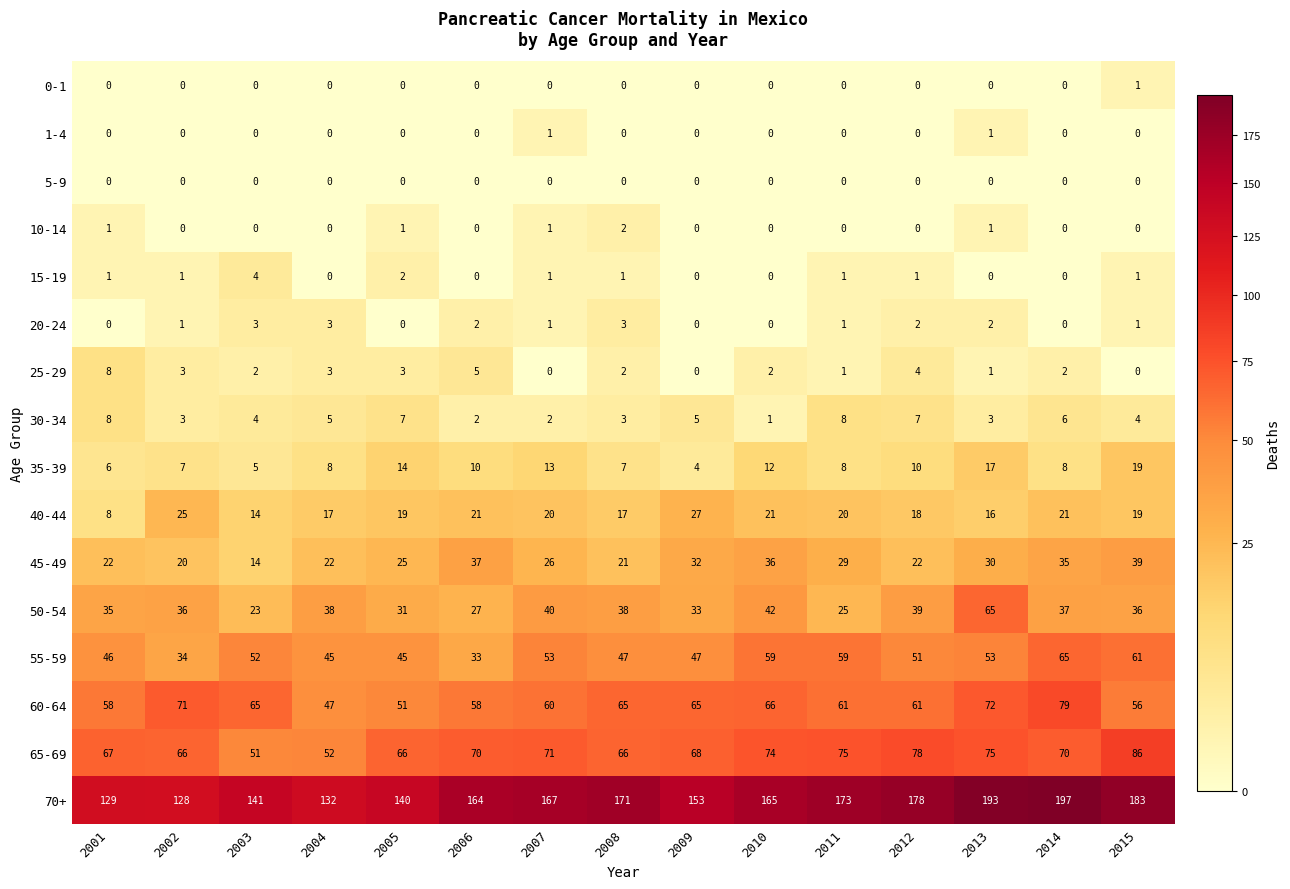

Count the 20-24 values in the range 0 to 2.

12